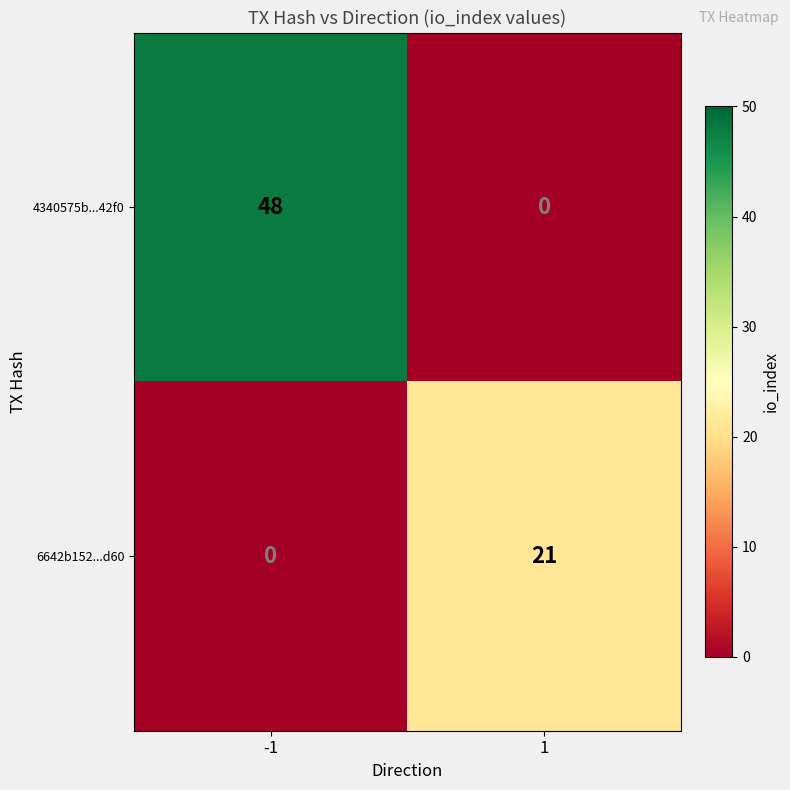

What is the total value across all series at 1?

21